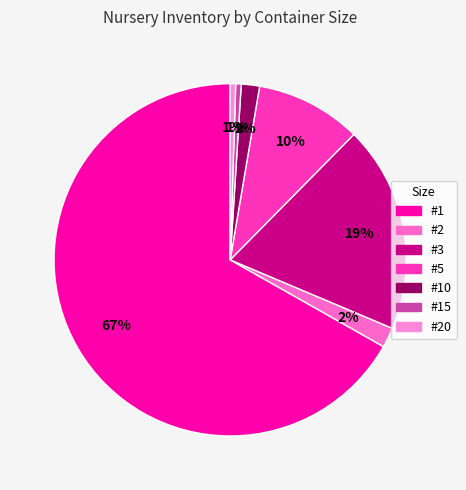

What is the largest slice in the pie chart?

#1